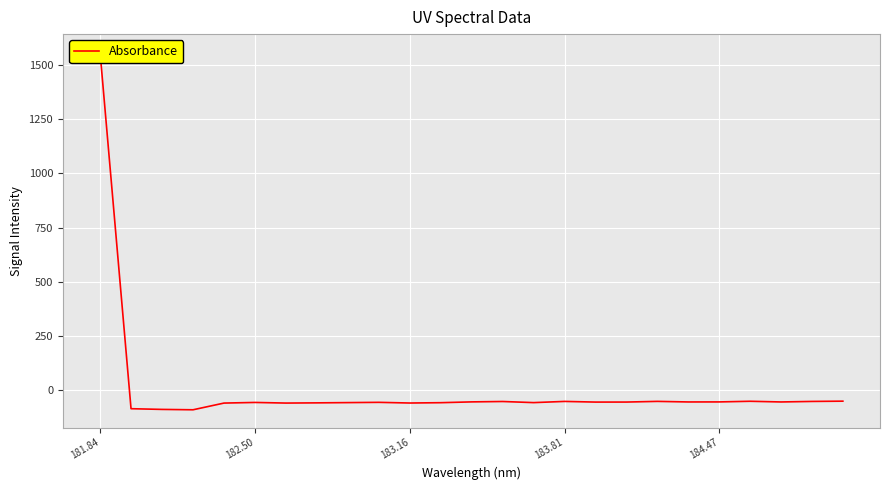

How many interior local peaks (higher than both neighbors) does the data have?

6